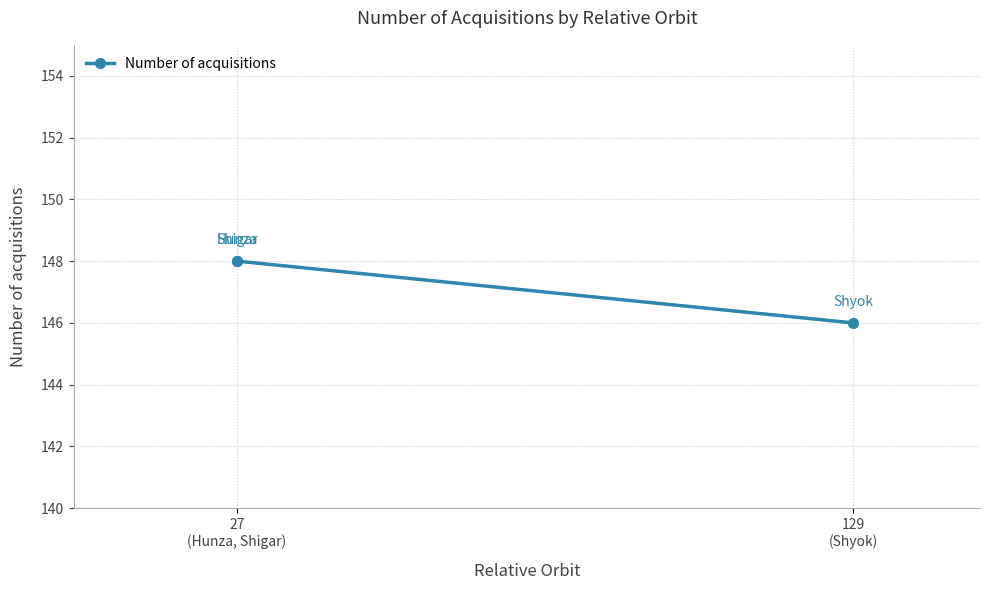

Where is the data nearest to the value 147?

27
(Hunza, Shigar)